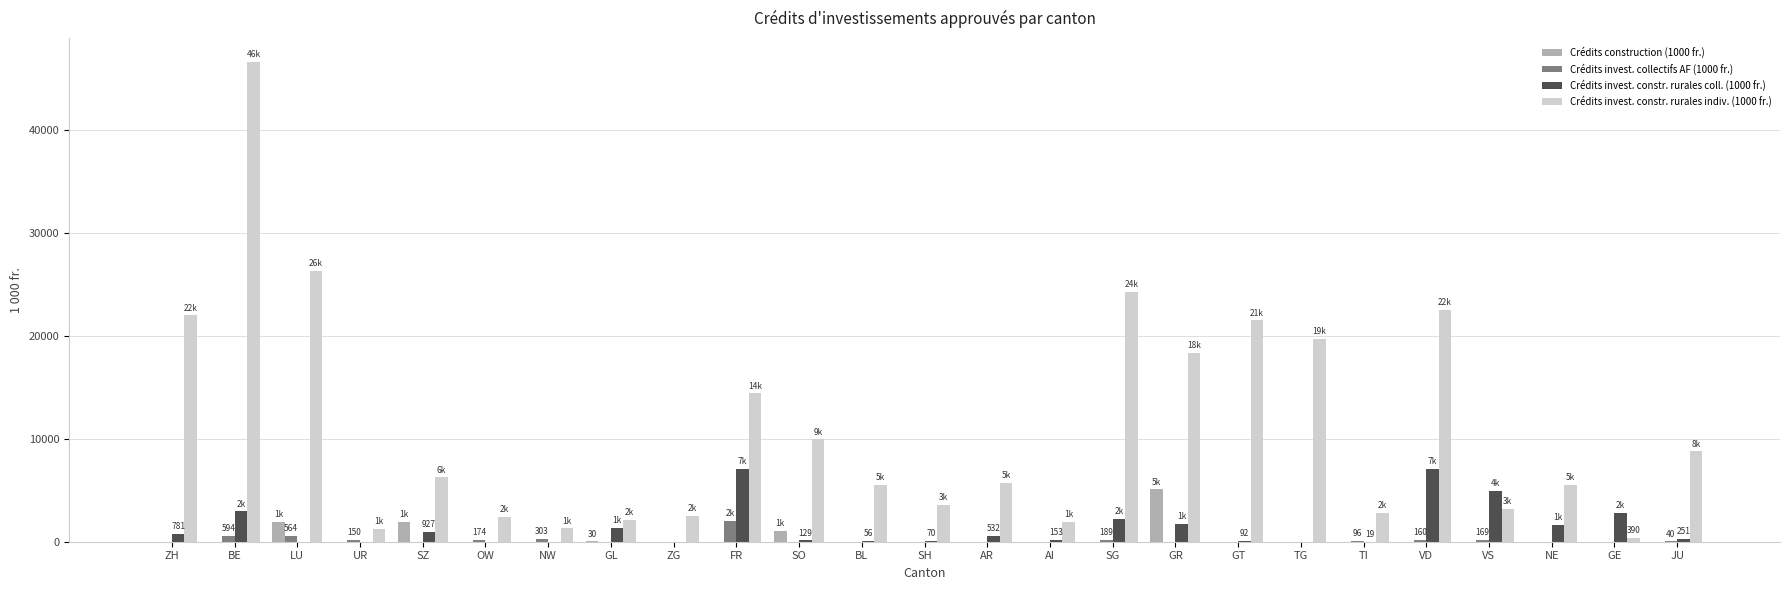

At which category is the sum across all series the highest?

BE